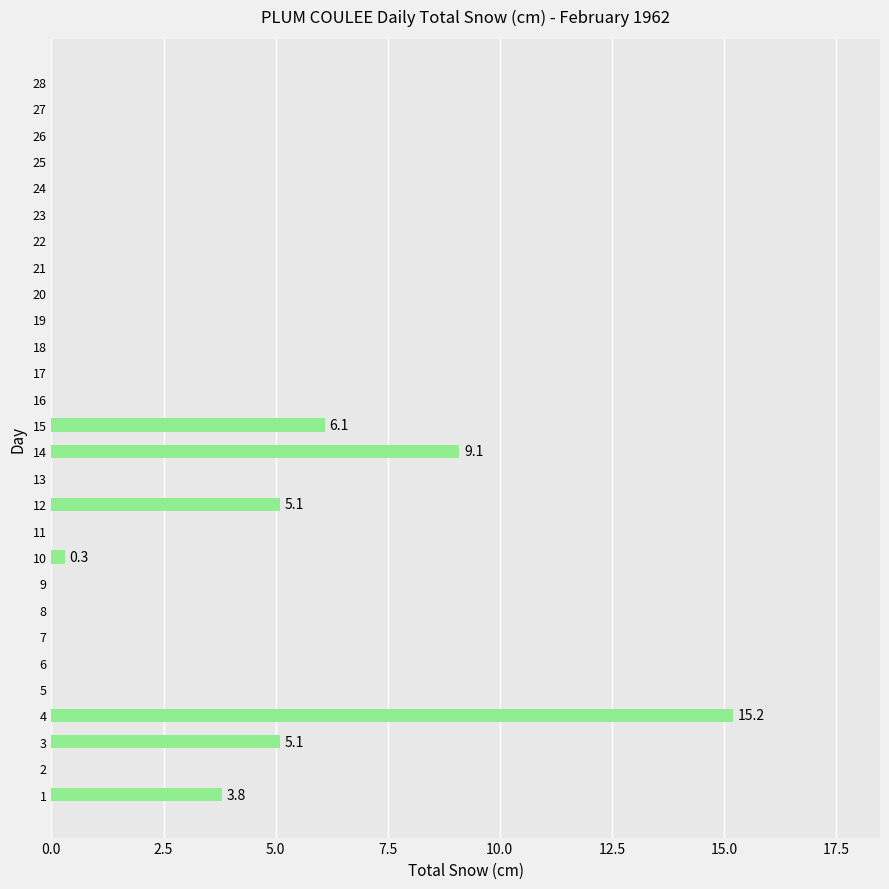

The chart shows a value of 8.1 at 17. True or false?

False